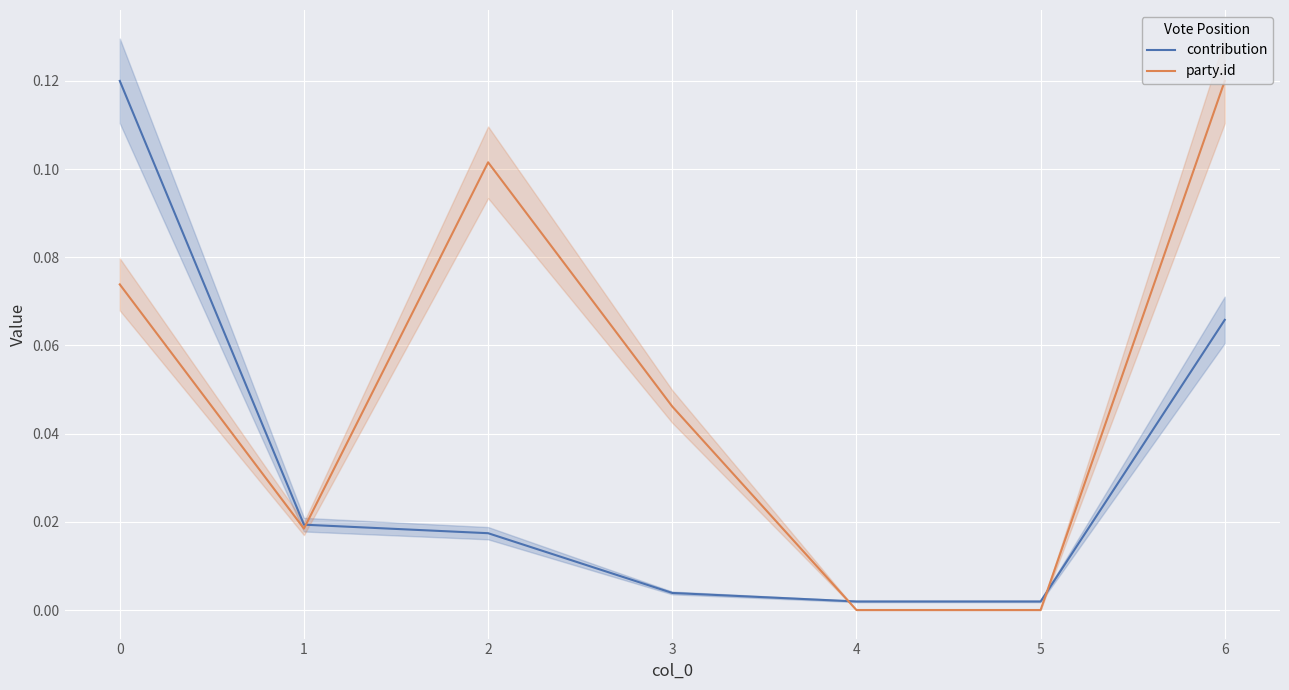

What is the value of the party.id point at the 1st from the left?

0.1